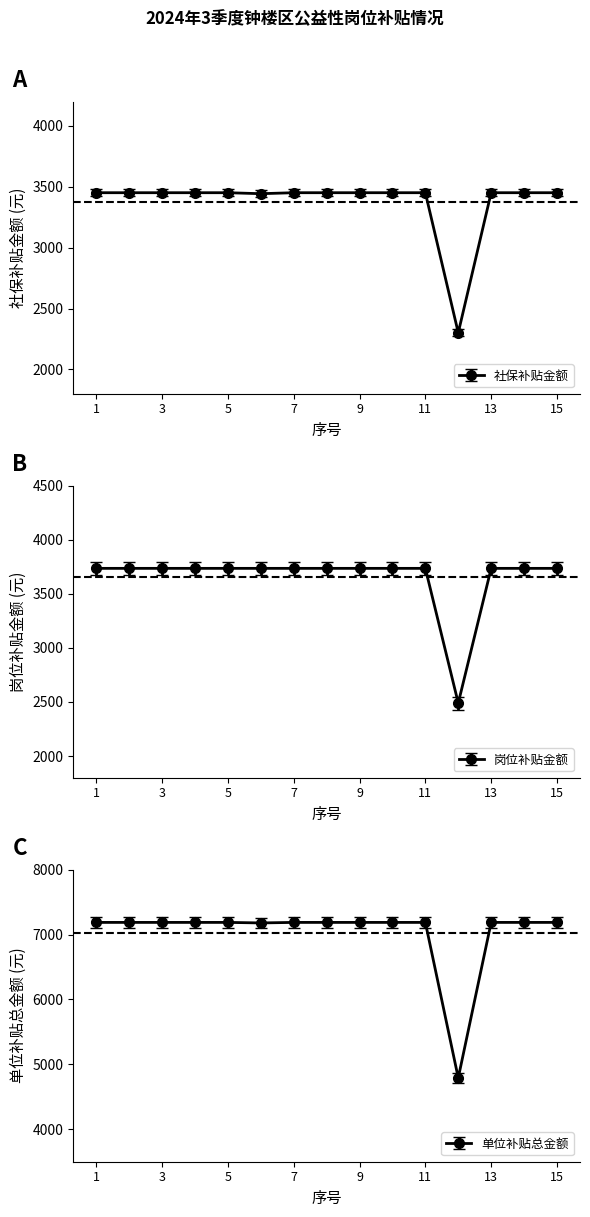

True or false: 岗位补贴金额 and 社保补贴金额 intersect in this chart.

False